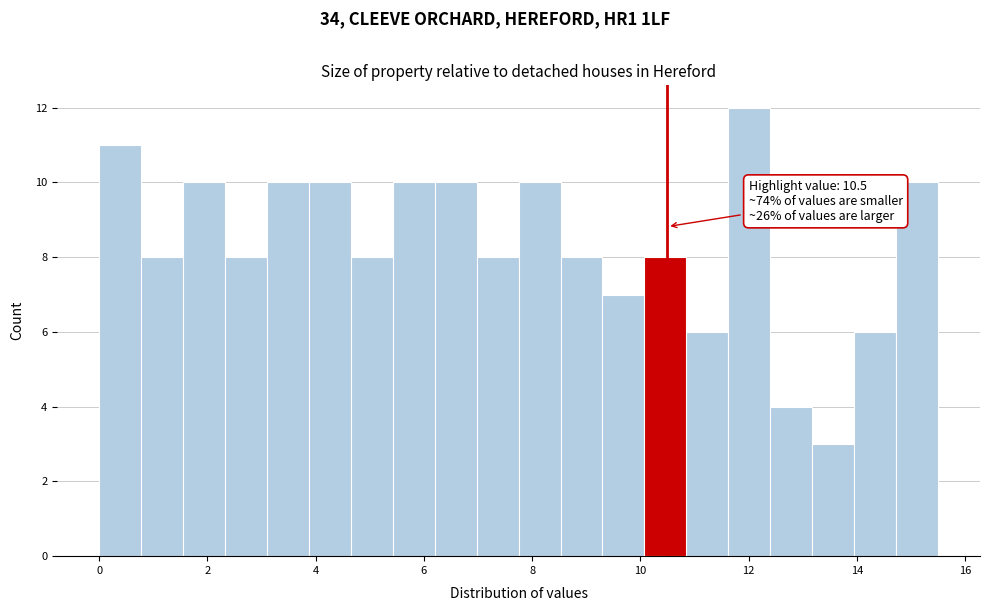

Around what value on the x-axis is the tallest bar? Give the approximate position of its centre, as read against the axis.

12.0